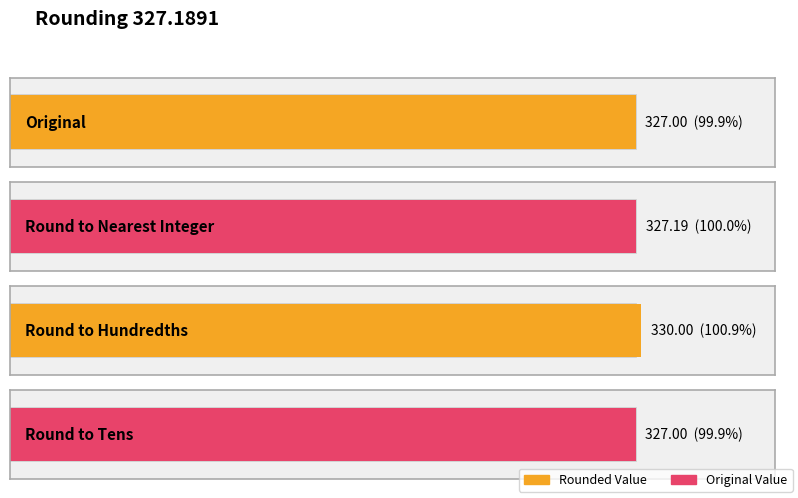

Which category has the lowest value in the Rounded Value series?

Original